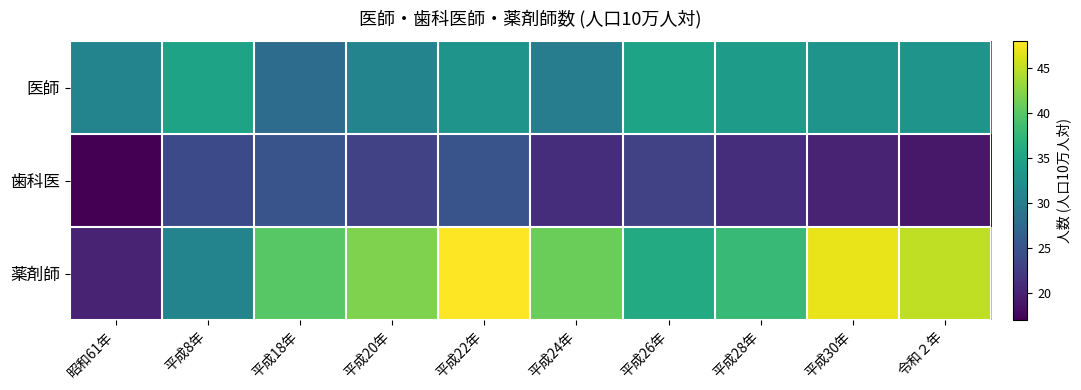

Which series has the largest total across all categories?

薬剤師